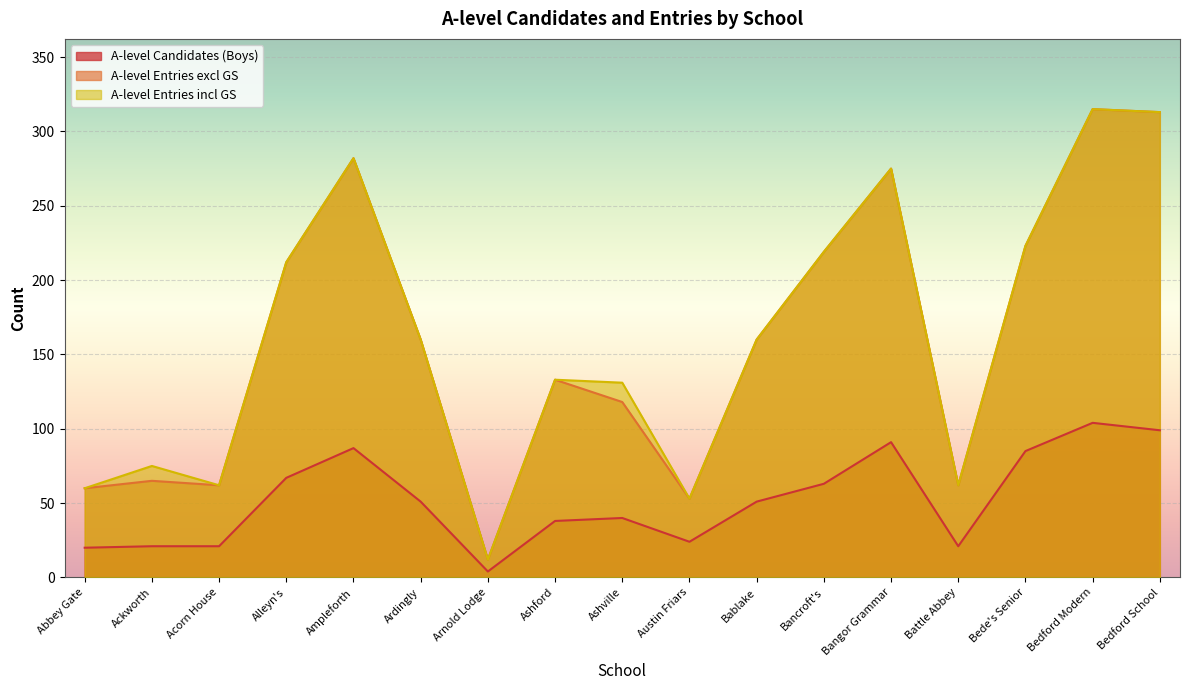

How many values in the A-level Candidates (Boys) series are below 51?

8